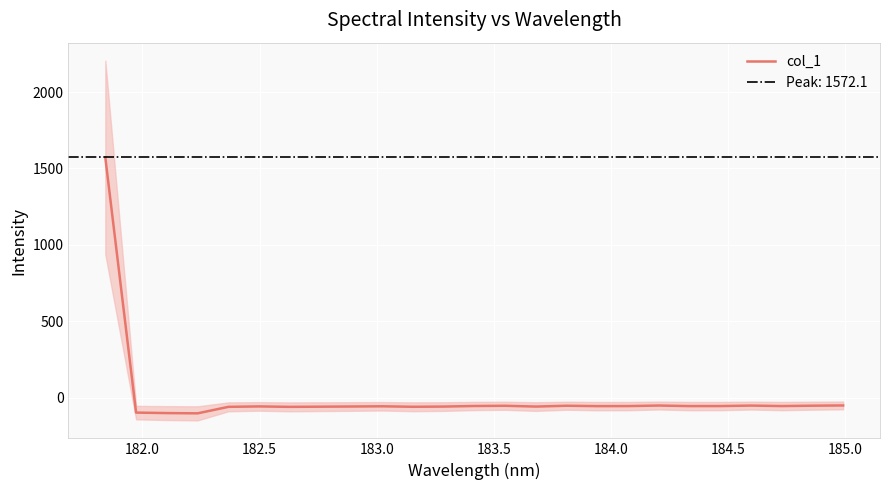

What is the maximum value shown in the chart?

1572.1